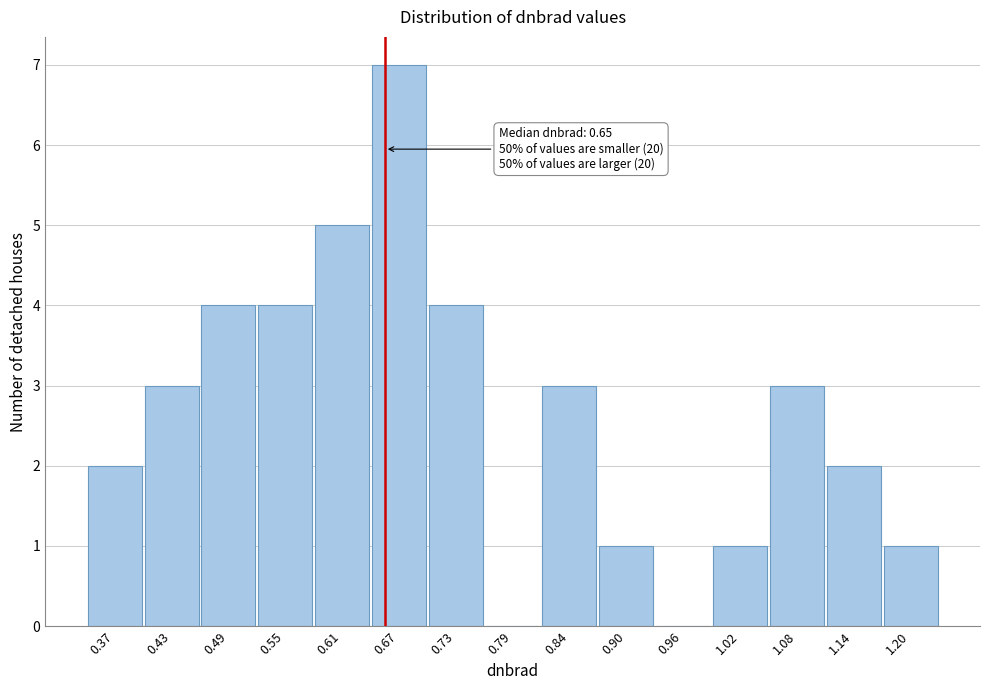

Over which range of the x-axis is the bar tallest?

0.64 to 0.70